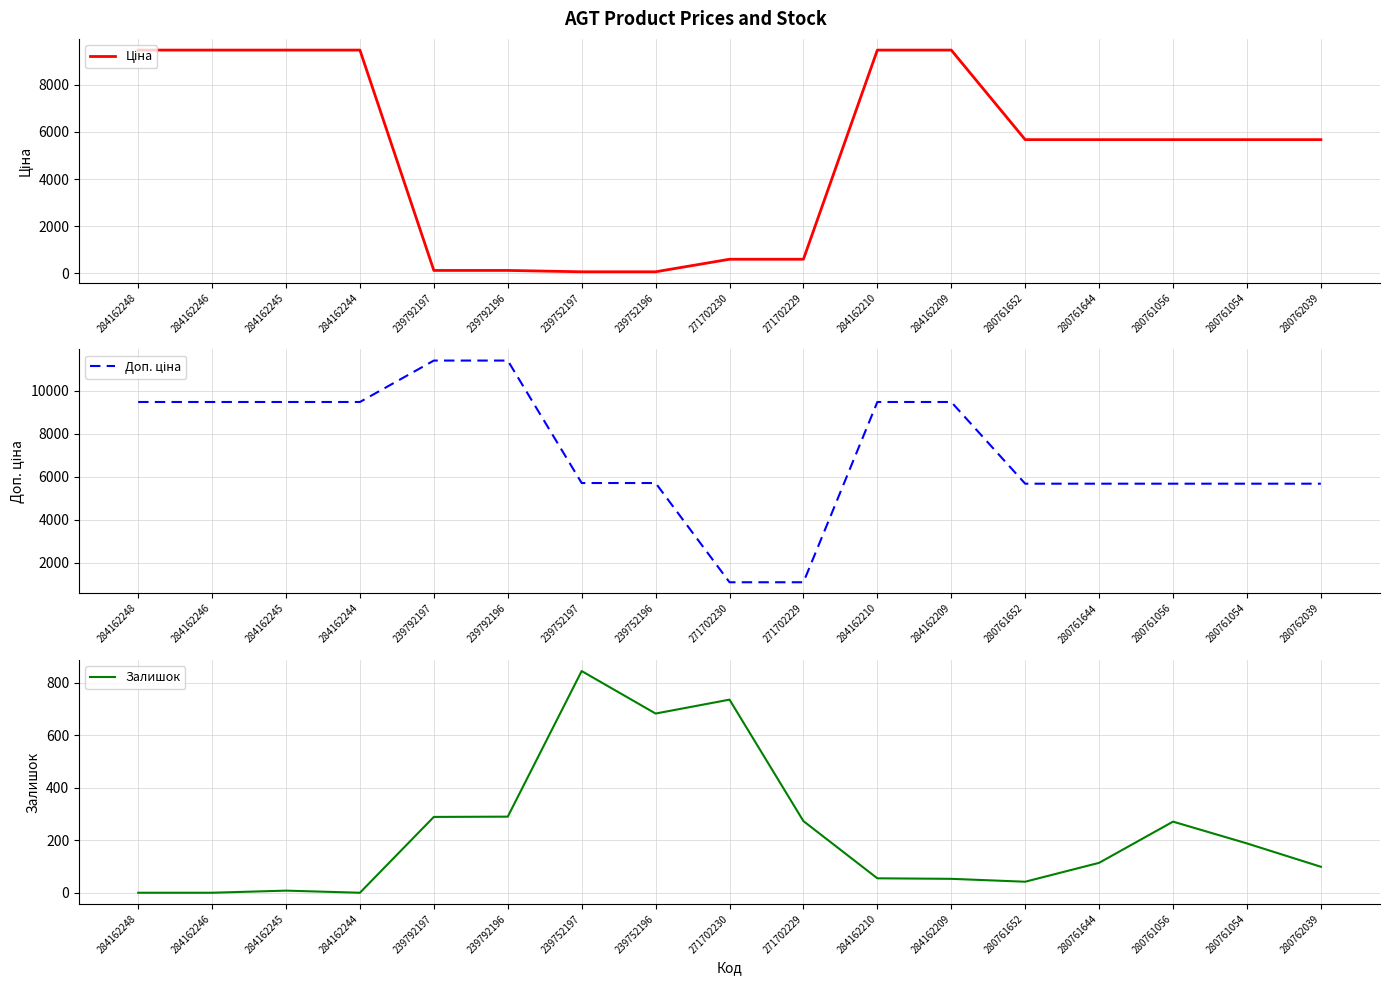

Which series changed the most between 239752196 and 280761056?

Ціна